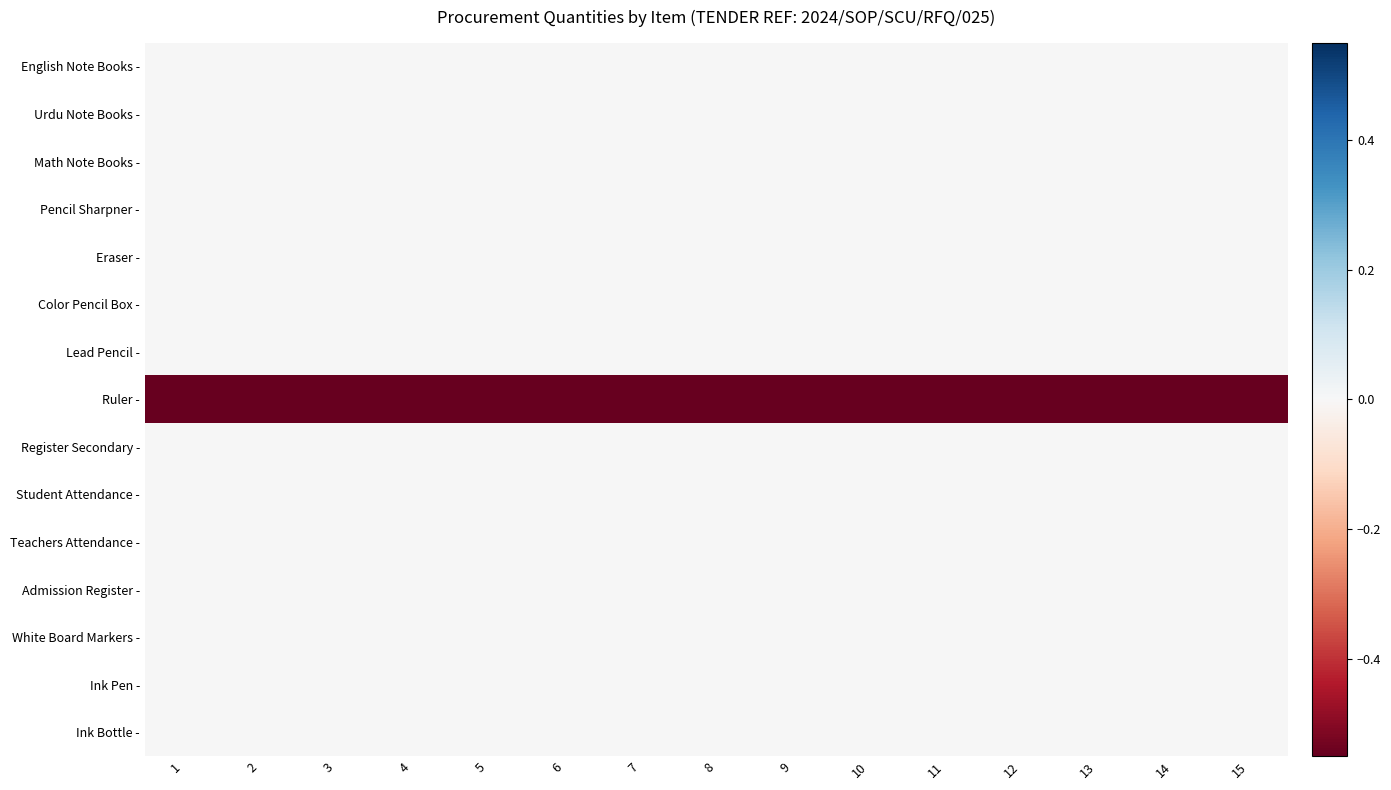

How many series are shown in this chart?

15